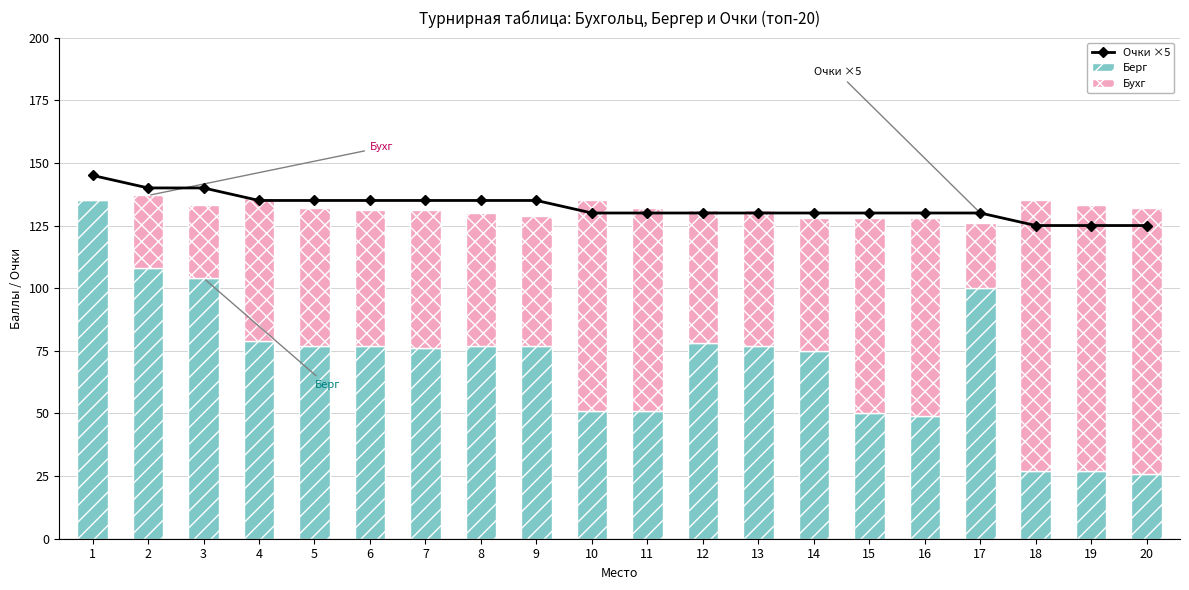

True or false: Берг has a value of 140 at 4.

False